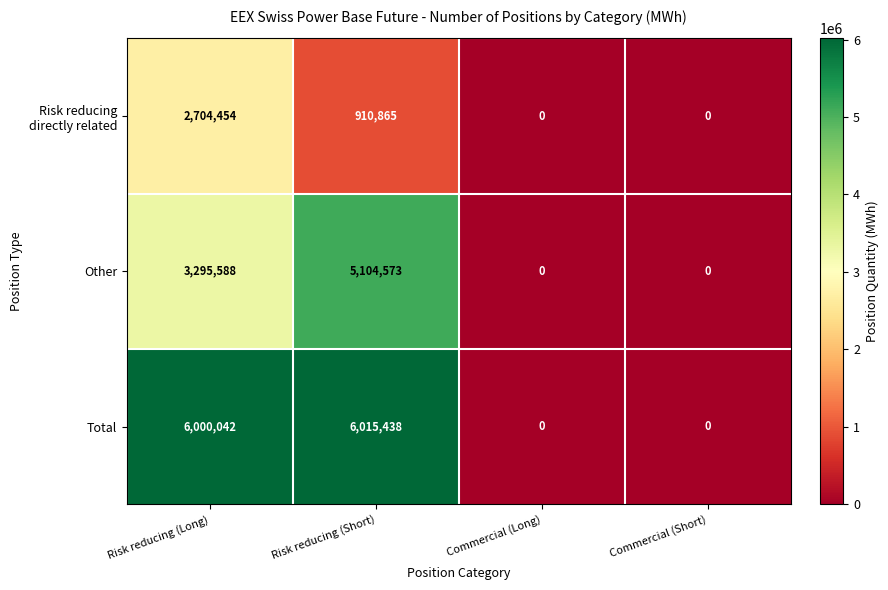

Which series has the largest range (max minus min)?

Total